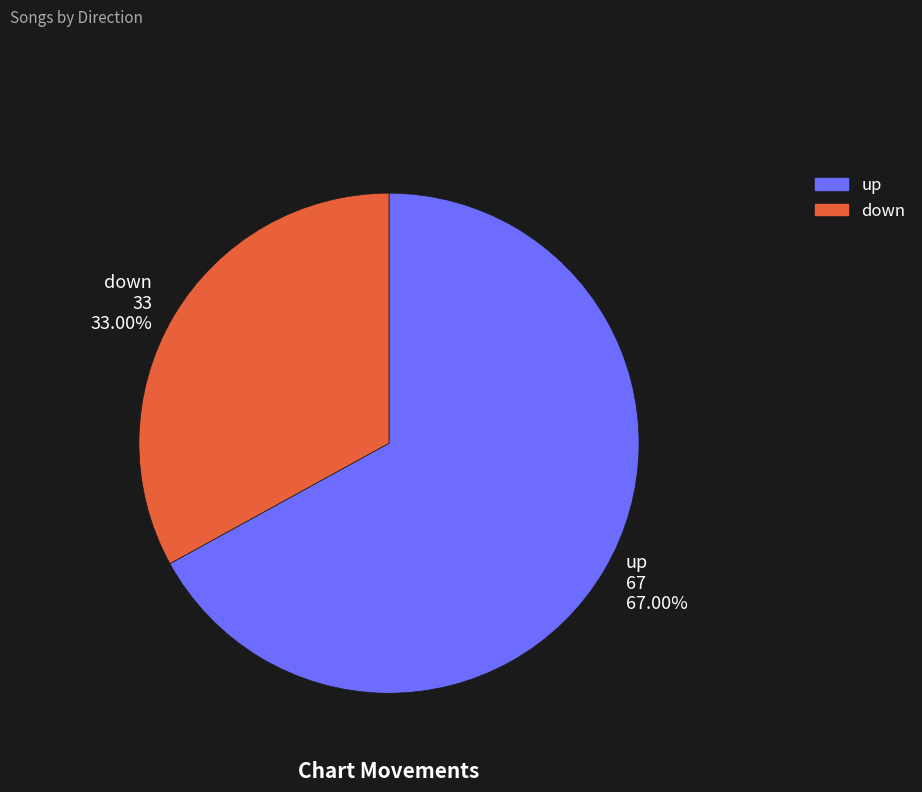

How many segments does this pie chart have?

2